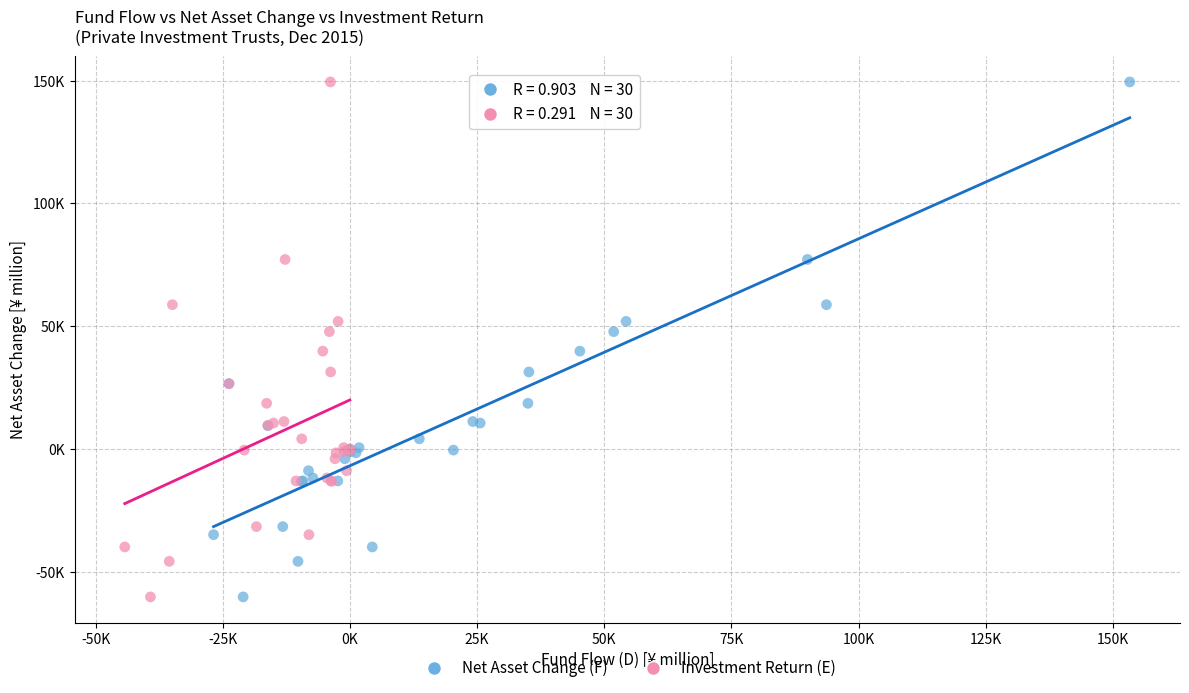

What are all the series names shown in the legend?

Net Asset Change (F), Investment Return (E)